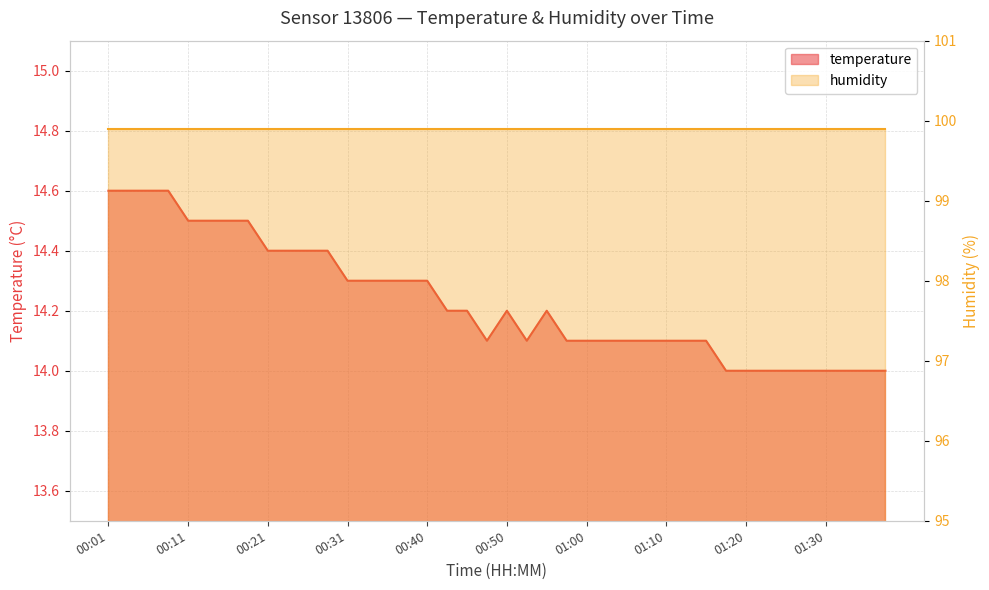

True or false: the data shows 18.5 at 00:45.

False